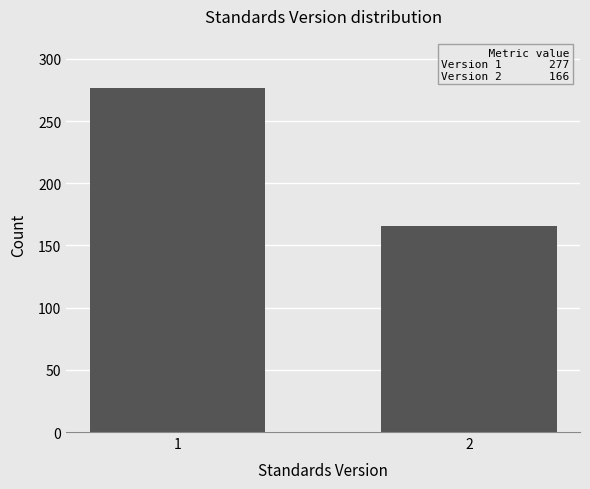

Reading right to left, what are all the values shown in this chart?

2=166	1=277